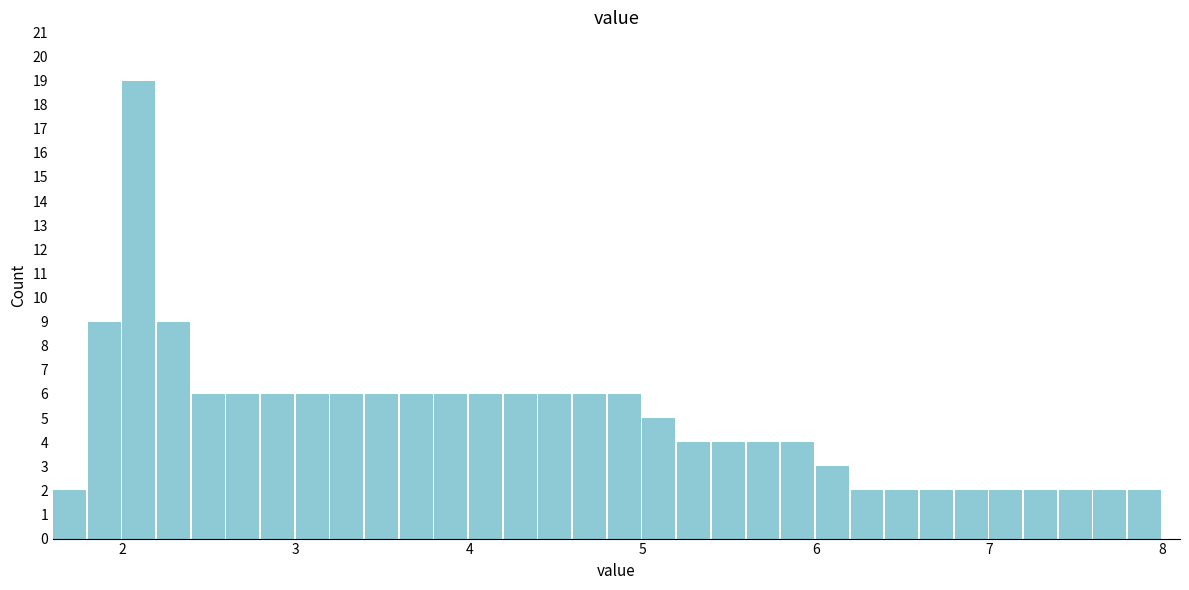

Read against the x-axis, roughly where is the centre of the tallest bar?

2.1